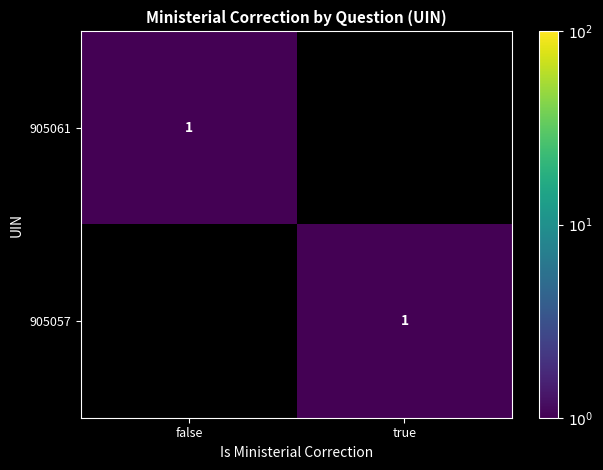

True or false: 905057 has a value of 1 at true.

True